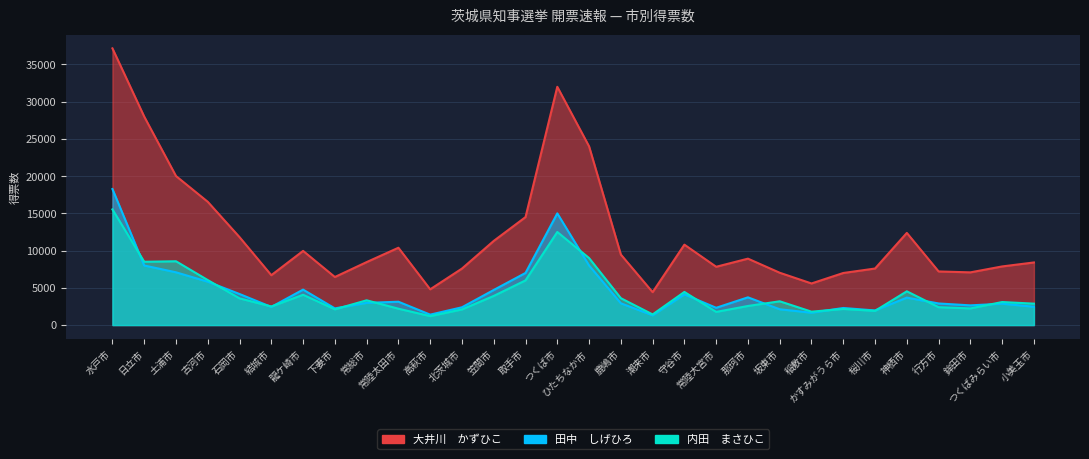

Reading left to right, list all the values displayed in this chart.

大井川　かずひこ: 水戸市=37161	日立市=28000	土浦市=20016	古河市=16553	石岡市=11808	結城市=6697	龍ケ崎市=9961	下妻市=6454	常総市=8458	常陸太田市=10384	高萩市=4800	北茨城市=7587	笠間市=11302	取手市=14500	つくば市=32000	ひたちなか市=24000	鹿嶋市=9470	潮来市=4418	守谷市=10798	常陸大宮市=7828	那珂市=8919	坂東市=7026	稲敷市=5587	かすみがうら市=6993	桜川市=7593	神栖市=12376	行方市=7200	鉾田市=7078	つくばみらい市=7874	小美玉市=8408
田中　しげひろ: 水戸市=18267	日立市=8000	土浦市=7086	古河市=5825	石岡市=4169	結城市=2432	龍ケ崎市=4761	下妻市=2240	常総市=2980	常陸太田市=3135	高萩市=1400	北茨城市=2388	笠間市=4713	取手市=7000	つくば市=15000	ひたちなか市=8000	鹿嶋市=2925	潮来市=1310	守谷市=4122	常陸大宮市=2320	那珂市=3724	坂東市=2121	稲敷市=1659	かすみがうら市=2293	桜川市=1961	神栖市=3686	行方市=2900	鉾田市=2645	つくばみらい市=2869	小美玉市=2462
内田　まさひこ: 水戸市=15536	日立市=8500	土浦市=8569	古河市=6043	石岡市=3584	結城市=2496	龍ケ崎市=4067	下妻市=2113	常総市=3326	常陸太田市=2197	高萩市=1200	北茨城市=2099	笠間市=3914	取手市=6000	つくば市=12500	ひたちなか市=9000	鹿嶋市=3609	潮来市=1428	守谷市=4450	常陸大宮市=1766	那珂市=2564	坂東市=3193	稲敷市=1799	かすみがうら市=2162	桜川市=1908	神栖市=4534	行方市=2400	鉾田市=2235	つくばみらい市=3094	小美玉市=2876